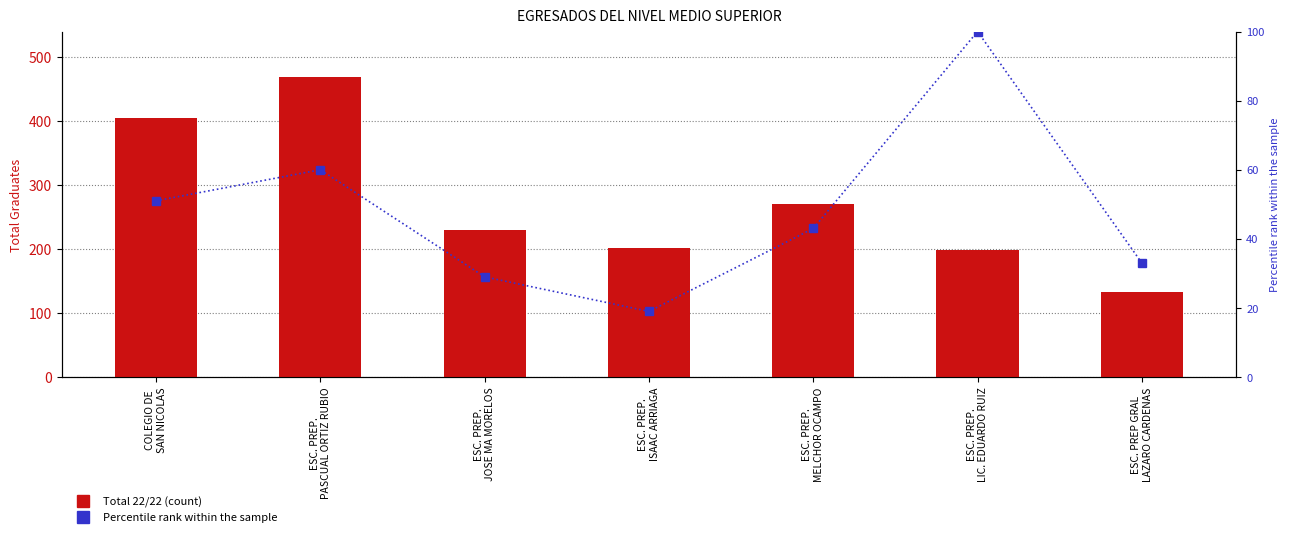

How many series are shown in this chart?

2